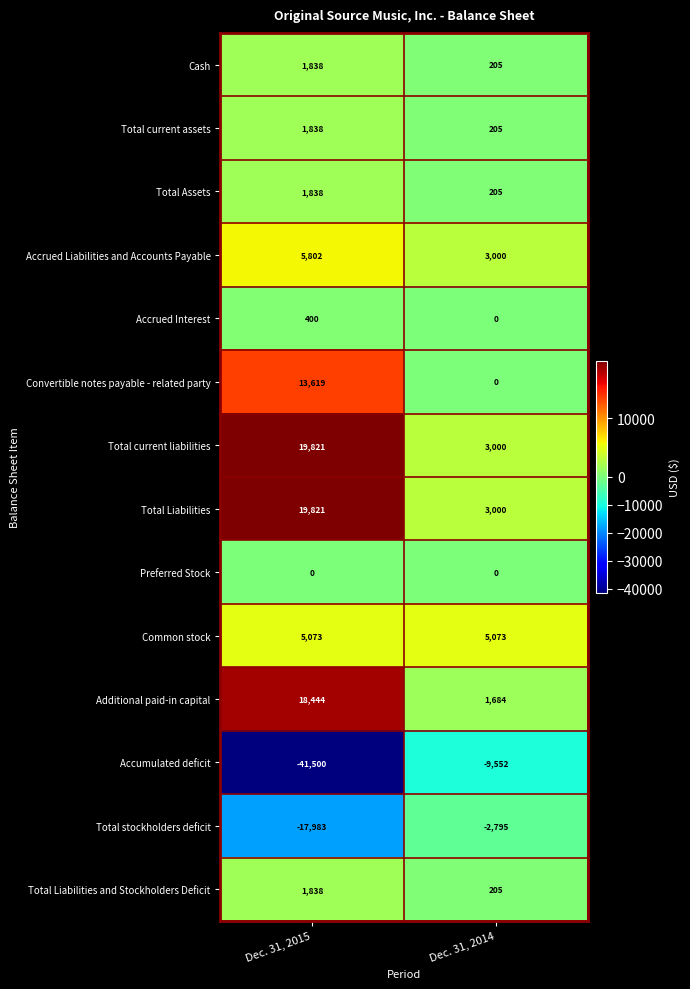

True or false: Accrued Interest has a value of -168 at Dec. 31, 2014.

False